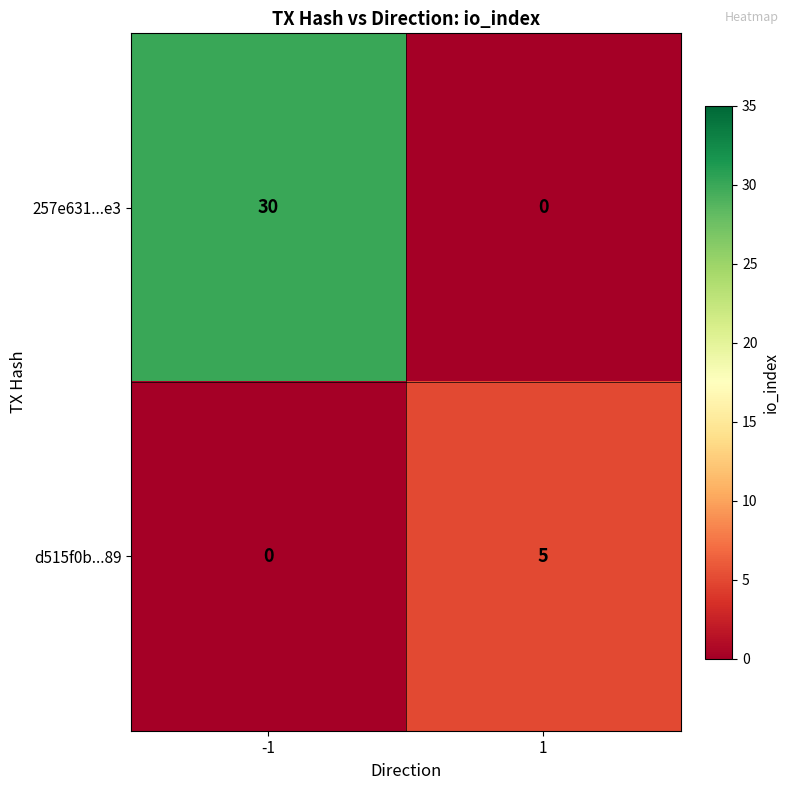

True or false: d515f0b...89 has a value of 2 at -1.

False